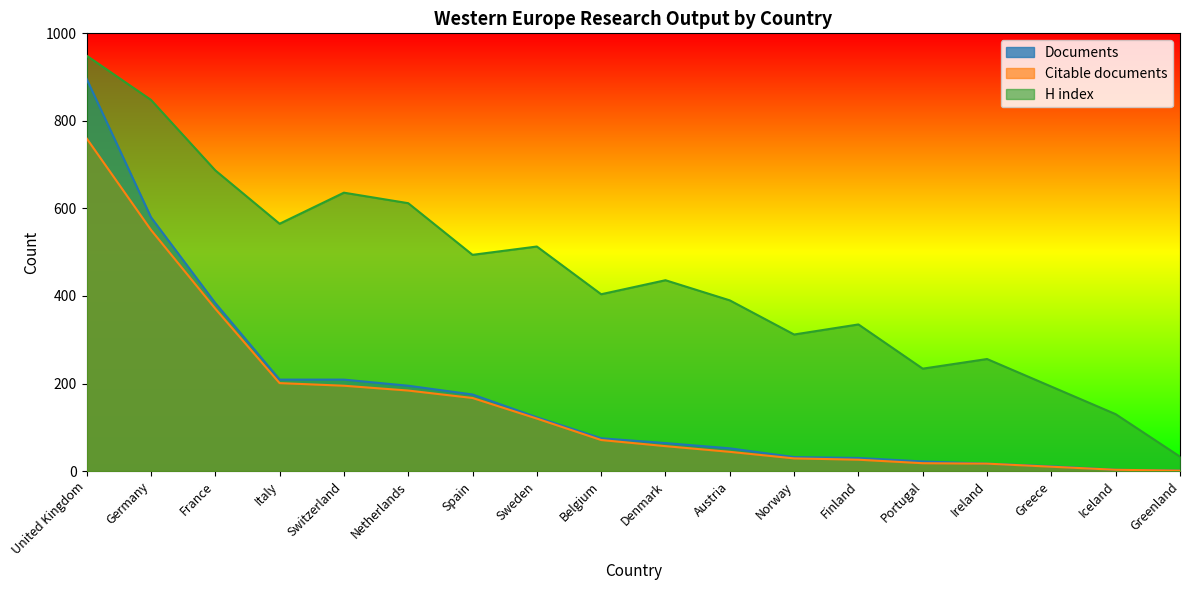

True or false: H index and Documents cross at least once.

False